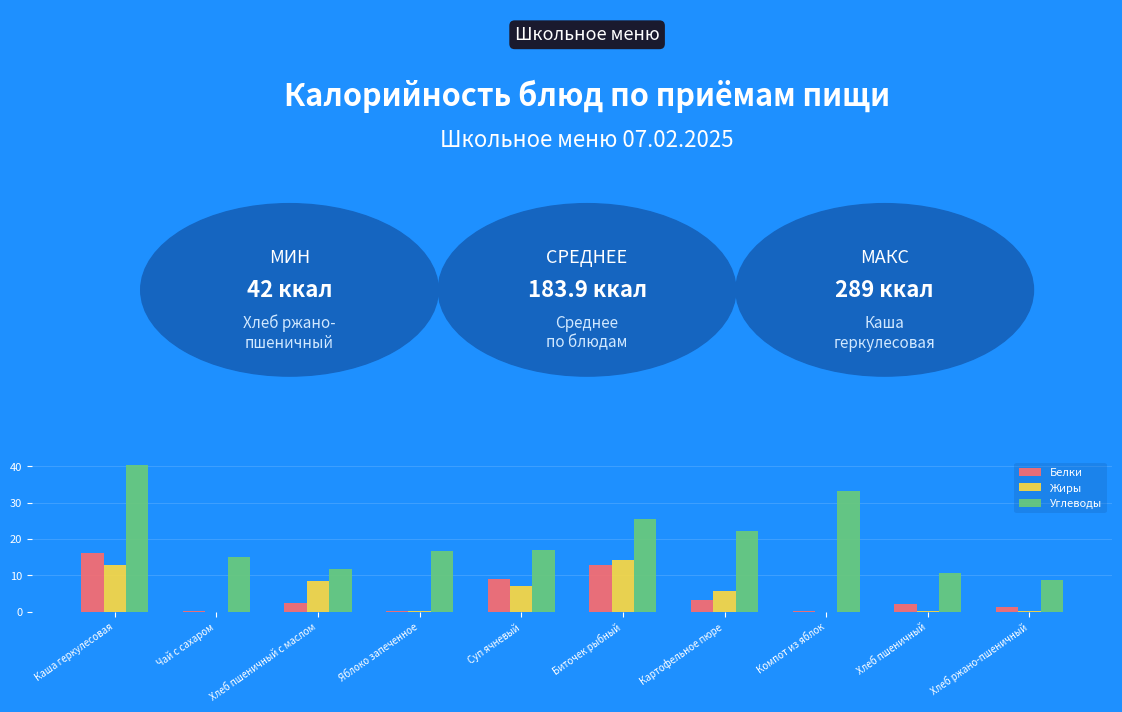

What is the sum of all Белки values?

47.6